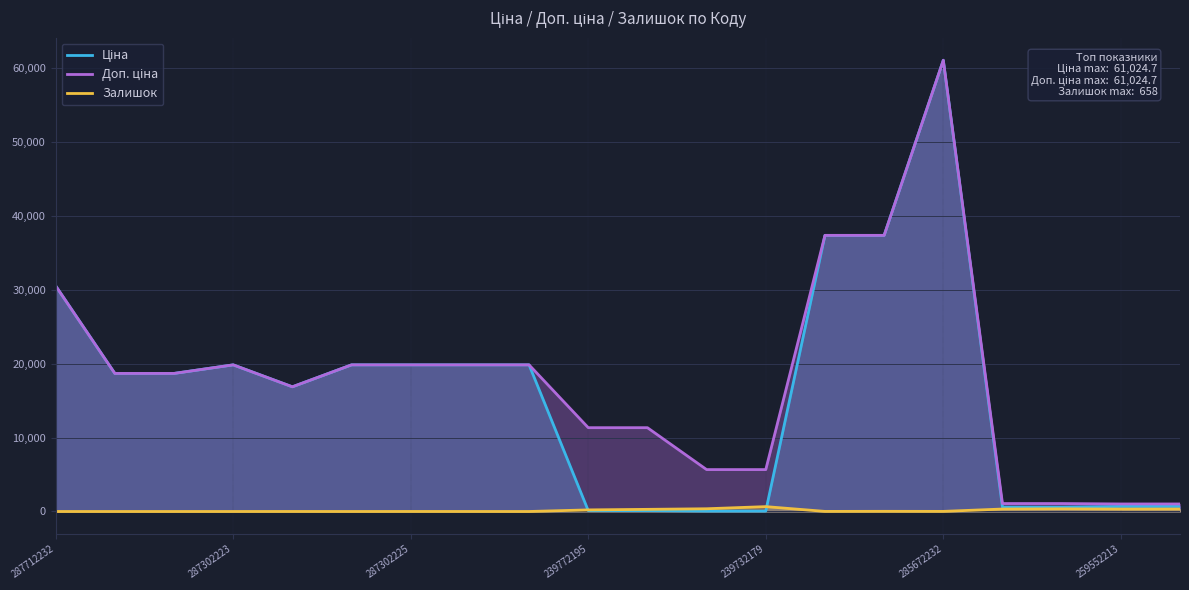

What is the total value across all series at 239772195?

11662.3